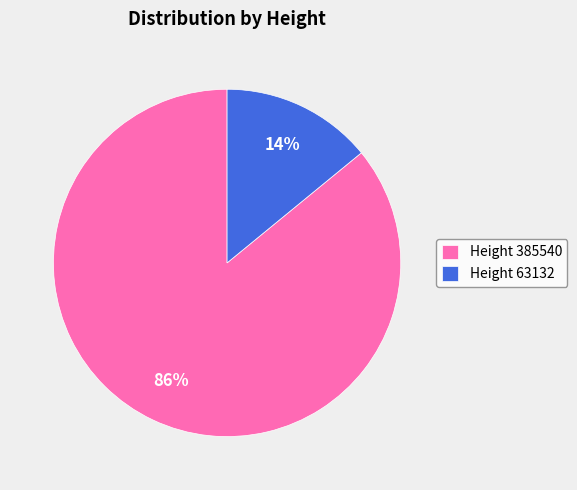

True or false: Height 385540 accounts for 86% of the total.

True